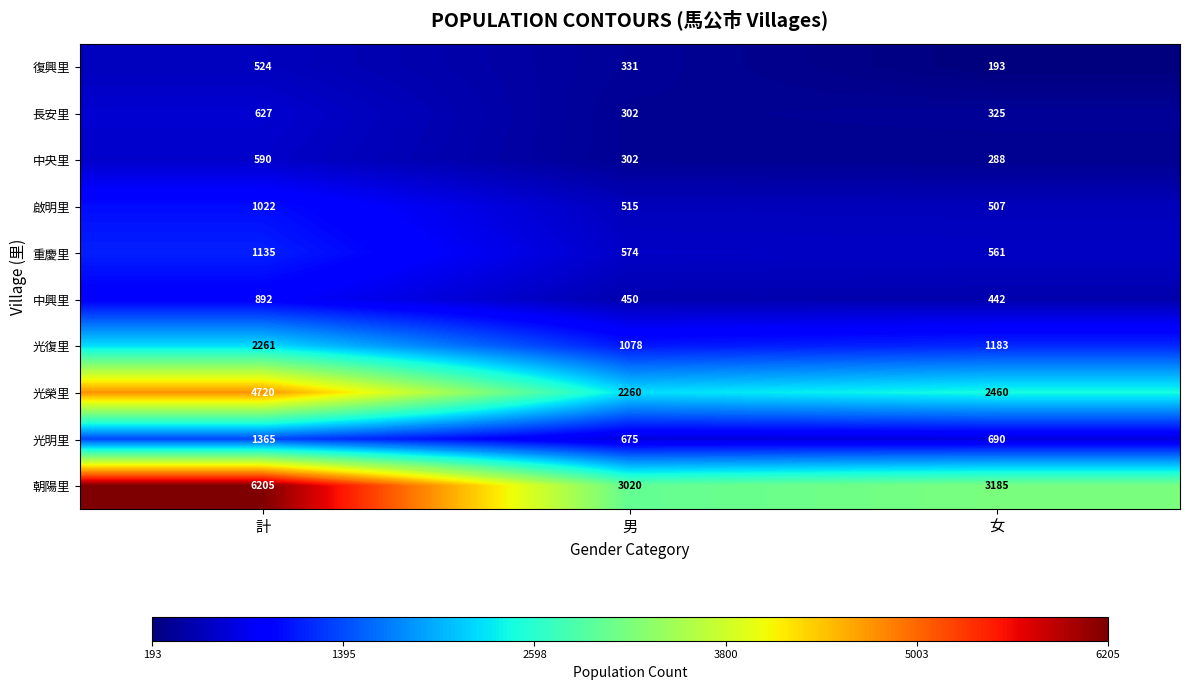

What is the sum of all 朝陽里 values?

12410